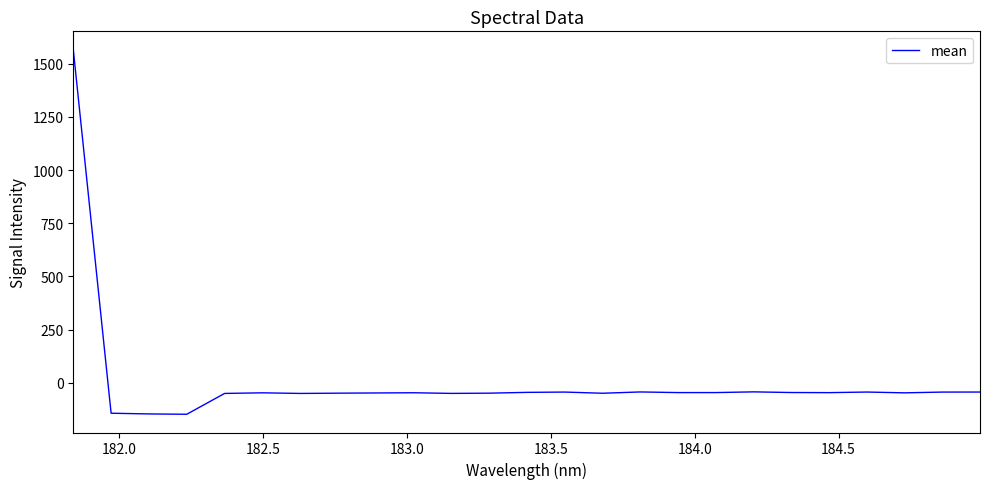

What is the smallest value displayed?

-148.4